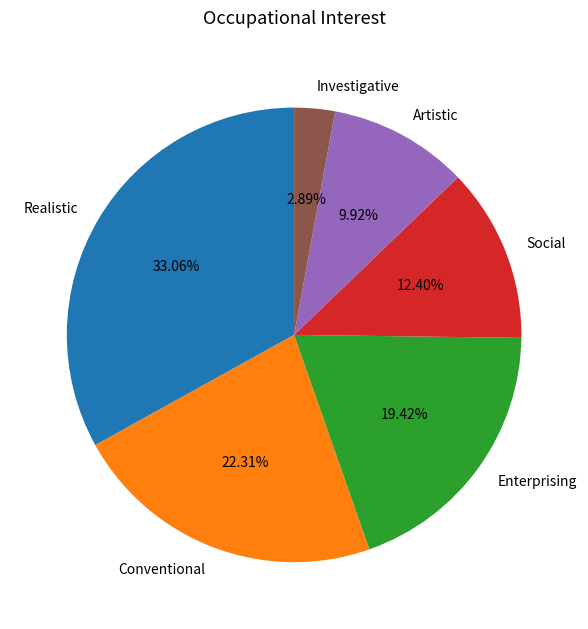

What percentage is NOT represented by Enterprising?

80.6%